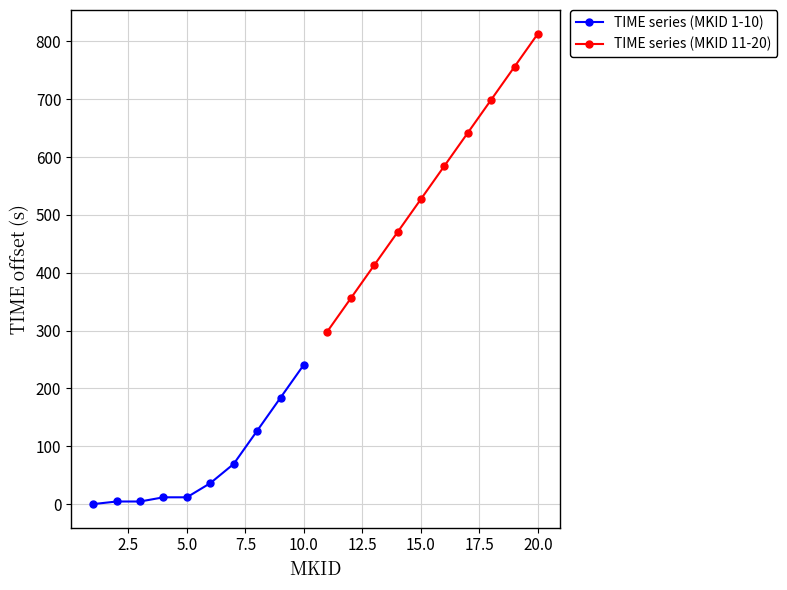

What is the sum of all TIME series (MKID 11-20) values?

5559.9